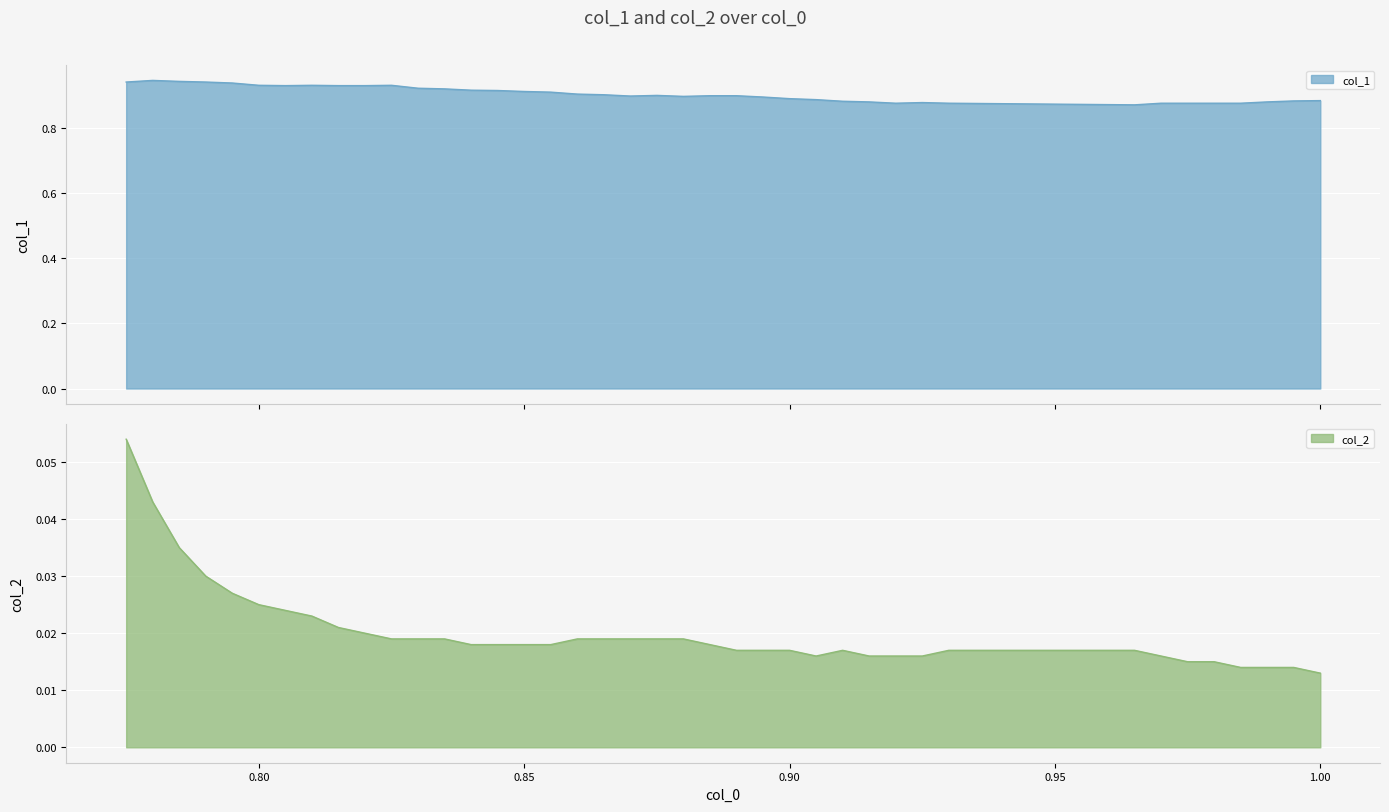

In col_1, how many points are higher than both neighbors (excluding endpoints)?

5